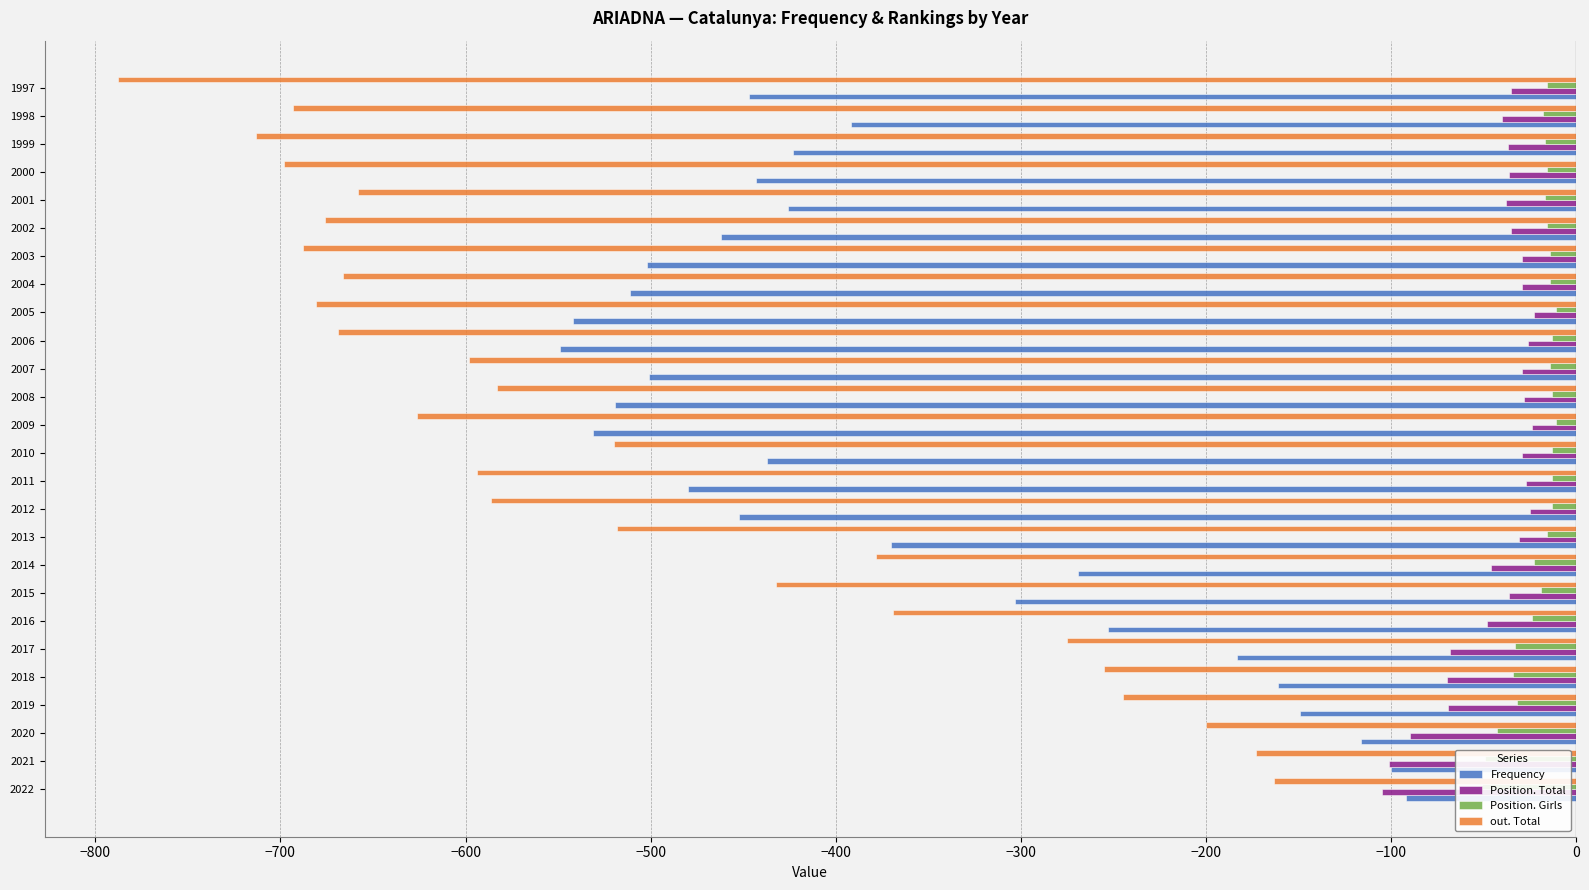

At how many categories does at least one series exceed -591?

26